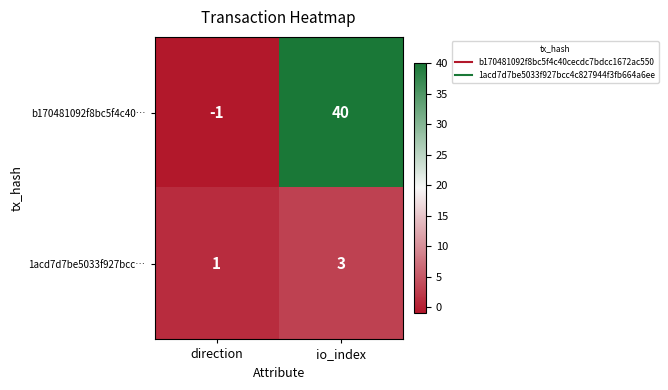

List the series in order of their peak value, highest first.

b170481092f8bc5f4c40…, 1acd7d7be5033f927bcc…